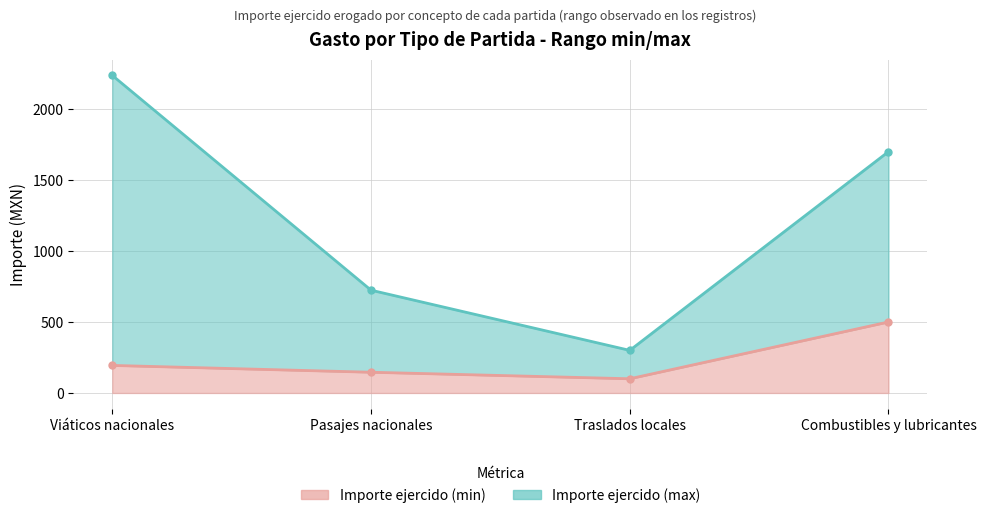

What is the value of the Importe ejercido (max) point at the 3rd from the left?

300